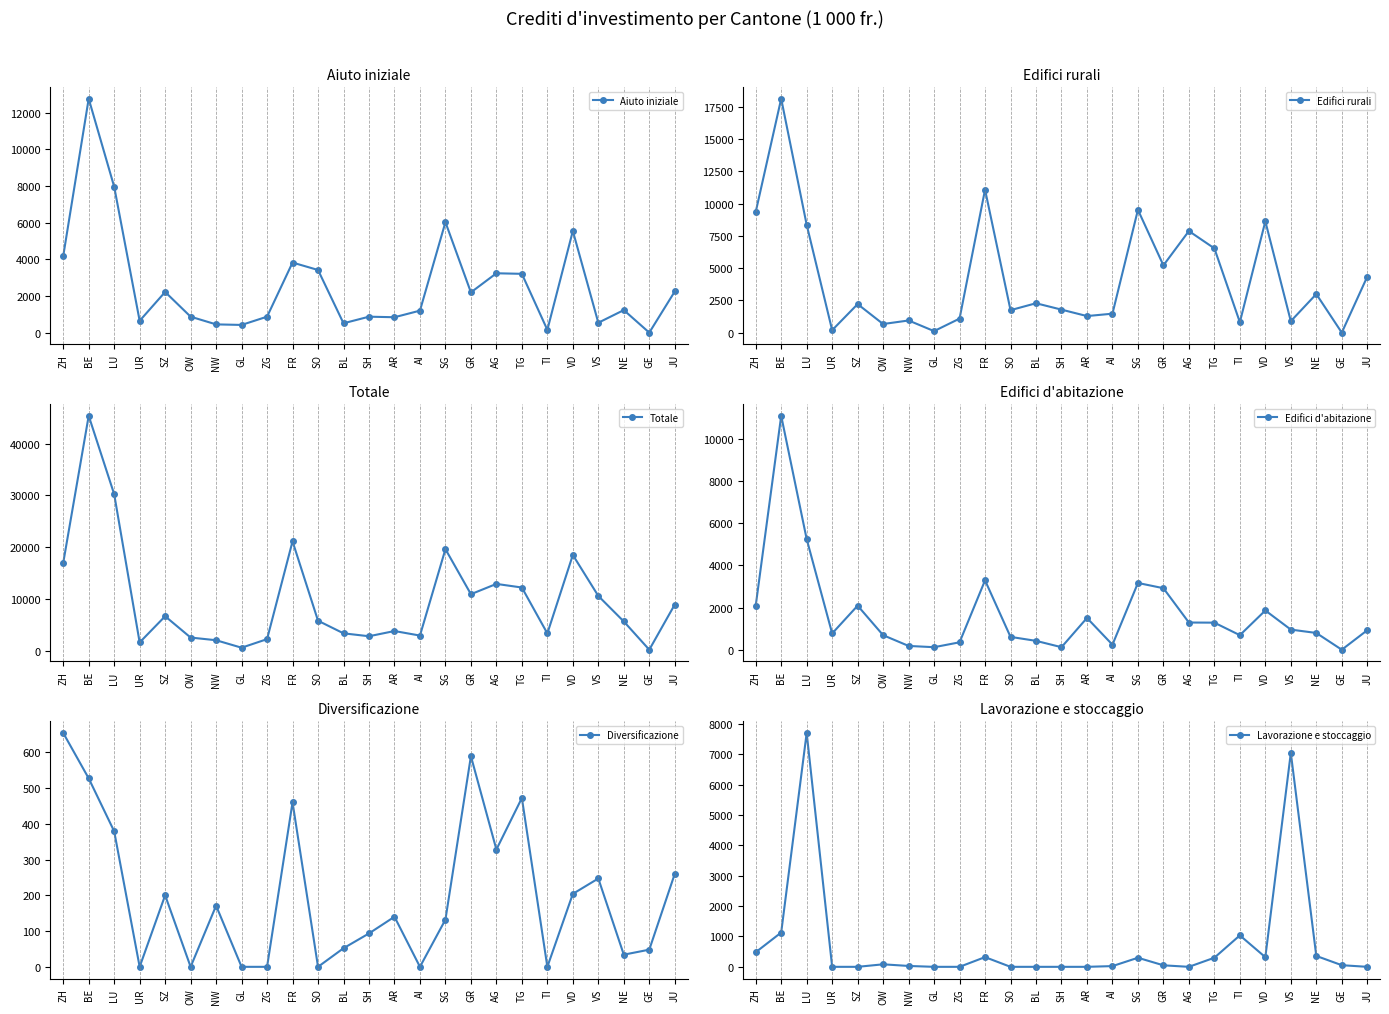

Is it true that Edifici d'abitazione equals 1261.7 at UR?

False